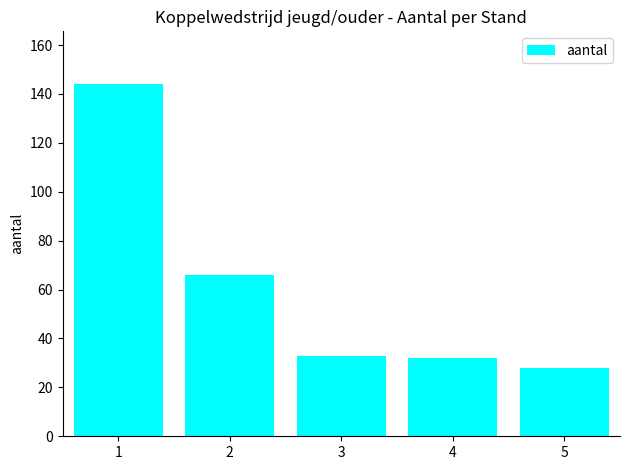

How many values are below 33?

2